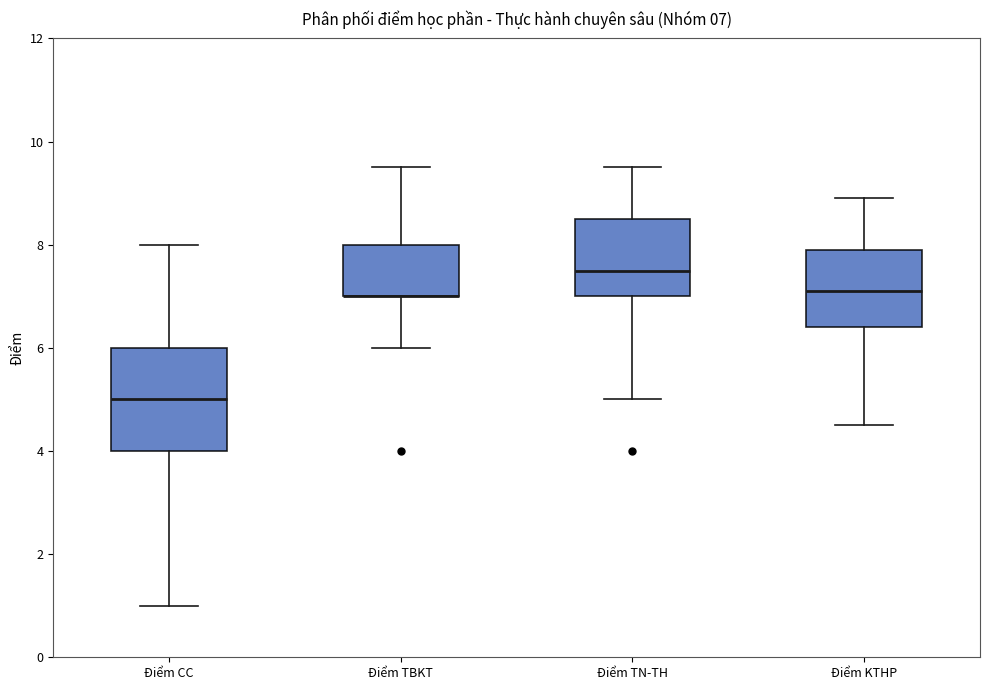

Which box is the tallest, from its lower edge to its upper edge?

Điểm CC